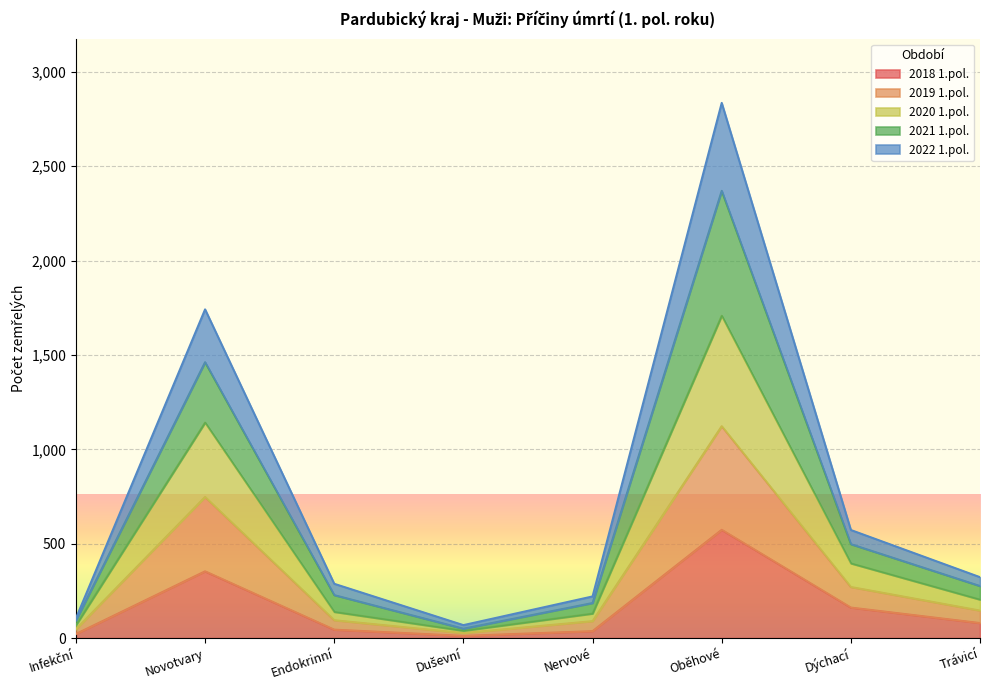

At which category does 2020 1.pol. reach its first local peak?

Novotvary